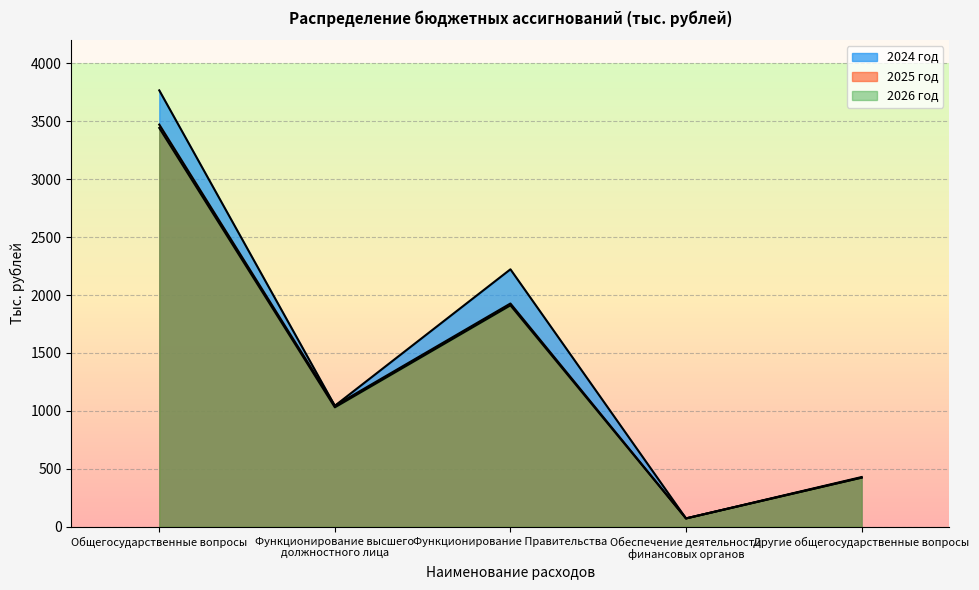

Reading left to right, list all the values displayed in this chart.

2024 год: 3766.8	1044.2	2222.1	71.7	428.8
2025 год: 3471.5	1044.2	1926.8	71.7	423.8
2026 год: 3442.3	1030.7	1911.1	71.7	423.8